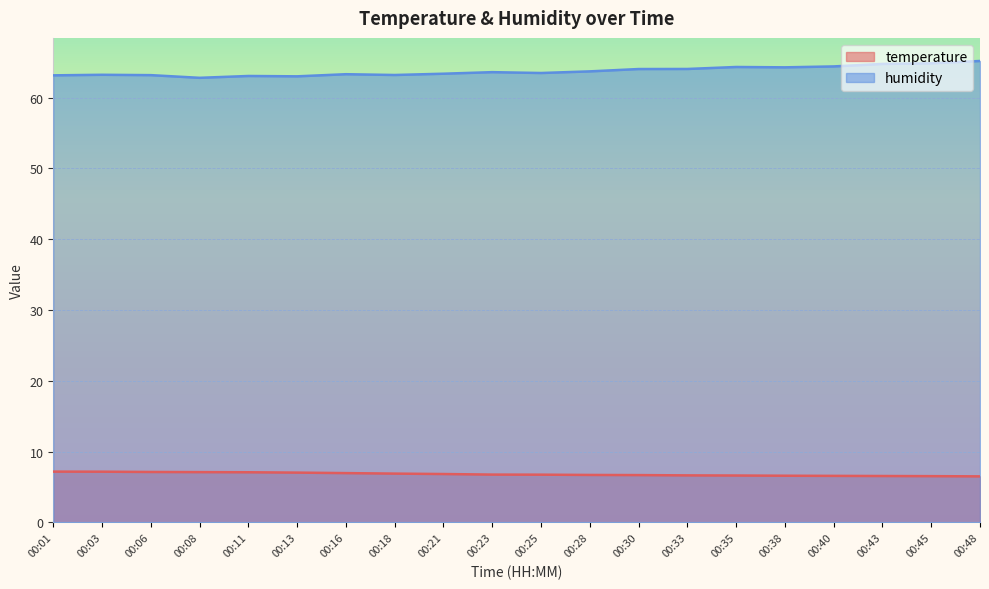

Which series has the widest spread of values?

humidity